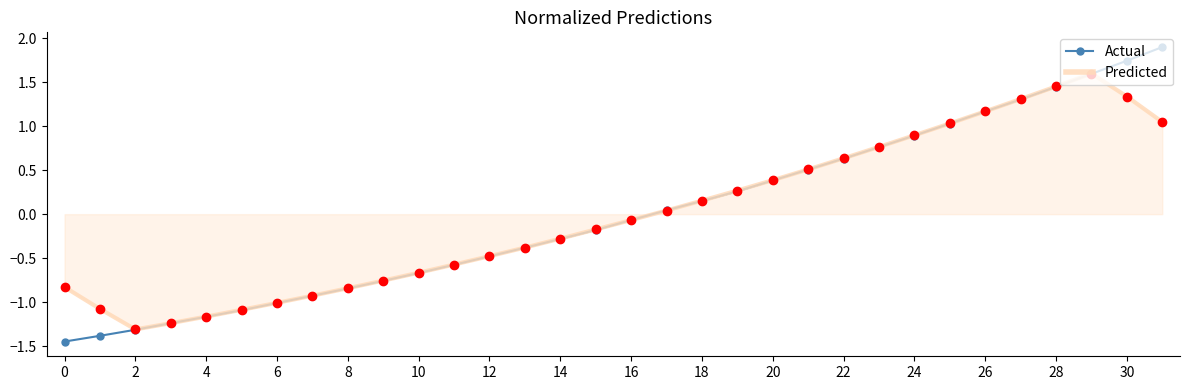

Rank the series by their maximum value, from highest to lowest.

Actual, Predicted